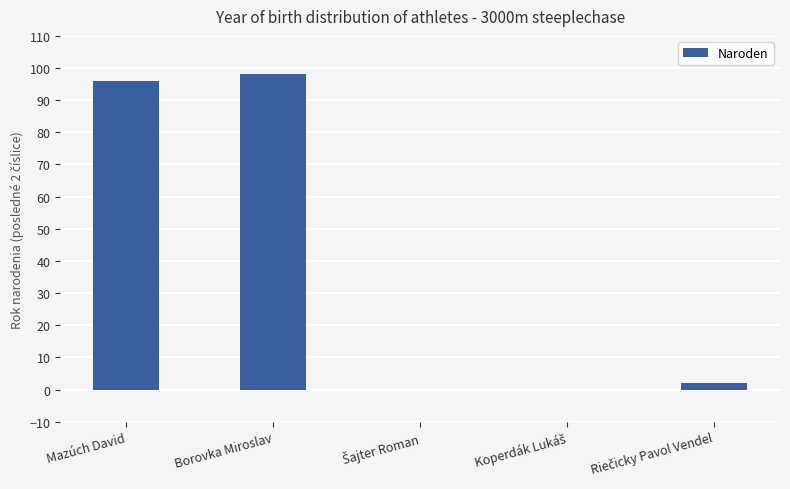

The chart shows a value of 28 at Borovka Miroslav. True or false?

False